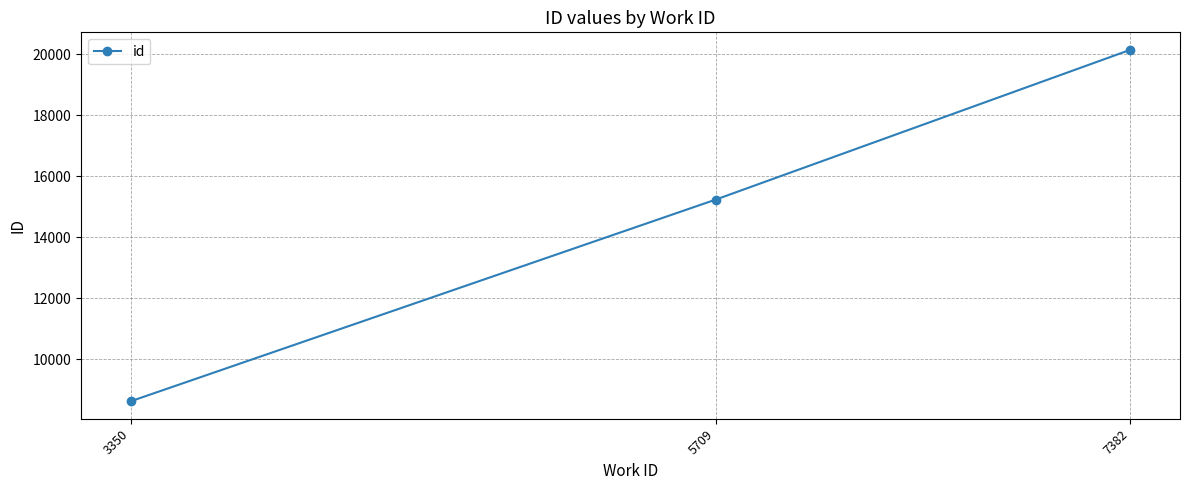

Reading left to right, extract all data points from this chart.

8623	15233	20146